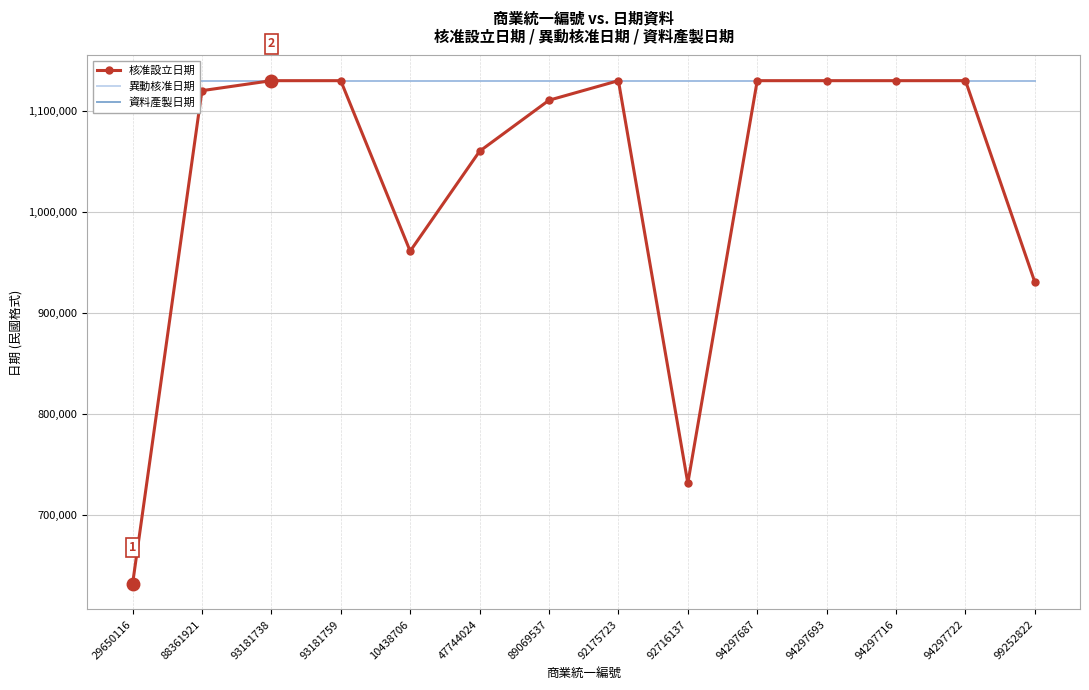

Does the chart have visible grid lines?

Yes